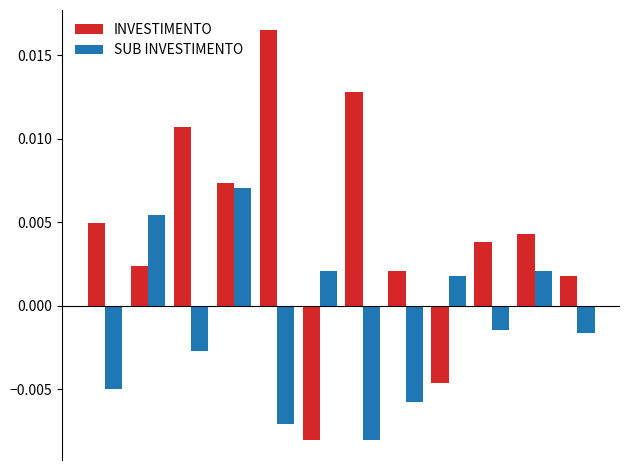

Rank the series by their maximum value, from lowest to highest.

SUB INVESTIMENTO, INVESTIMENTO